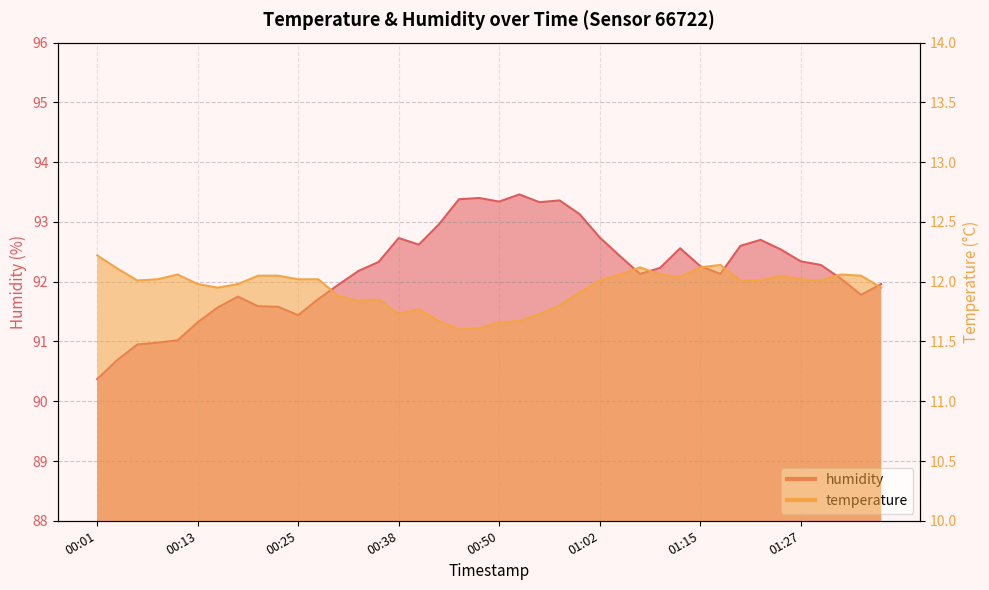

Which series has the largest total across all categories?

humidity